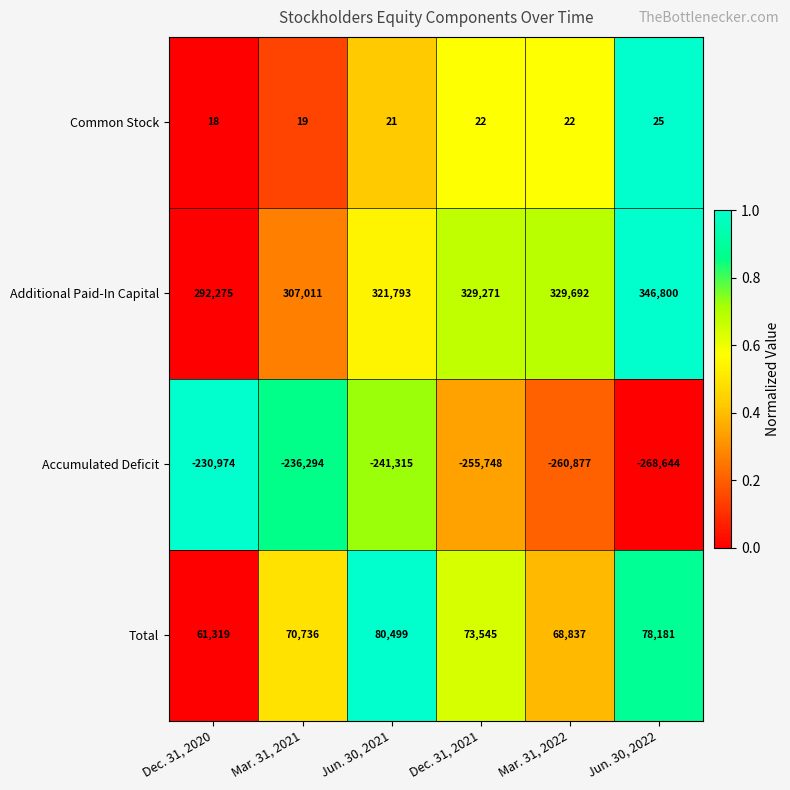

At which label does Accumulated Deficit reach its peak?

Dec. 31, 2020